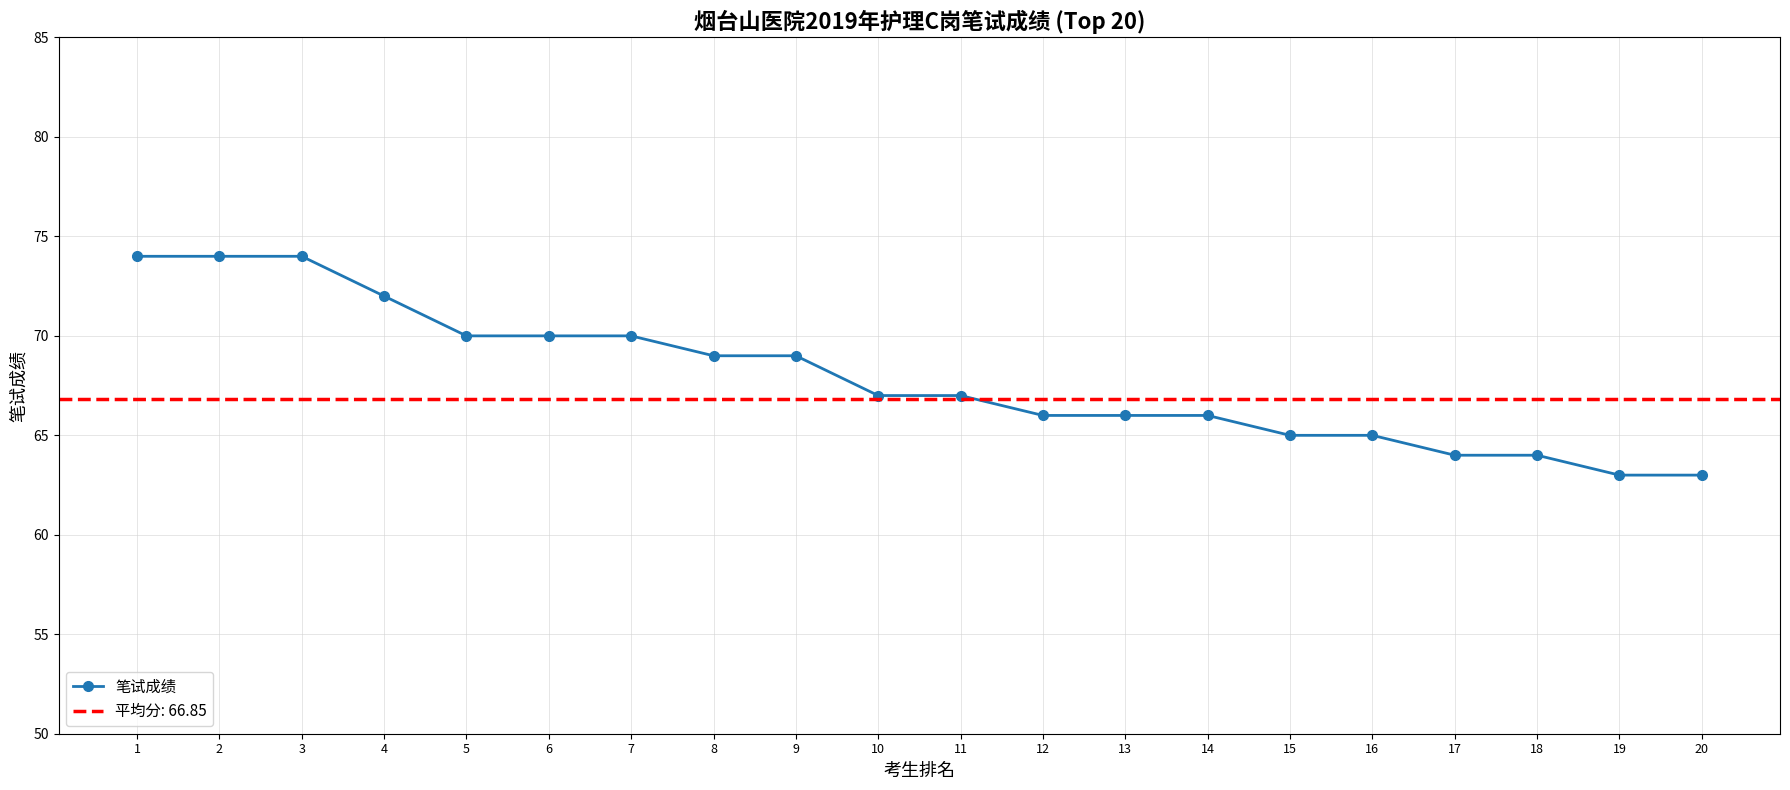

What is the value of the 12th point from the left?

66